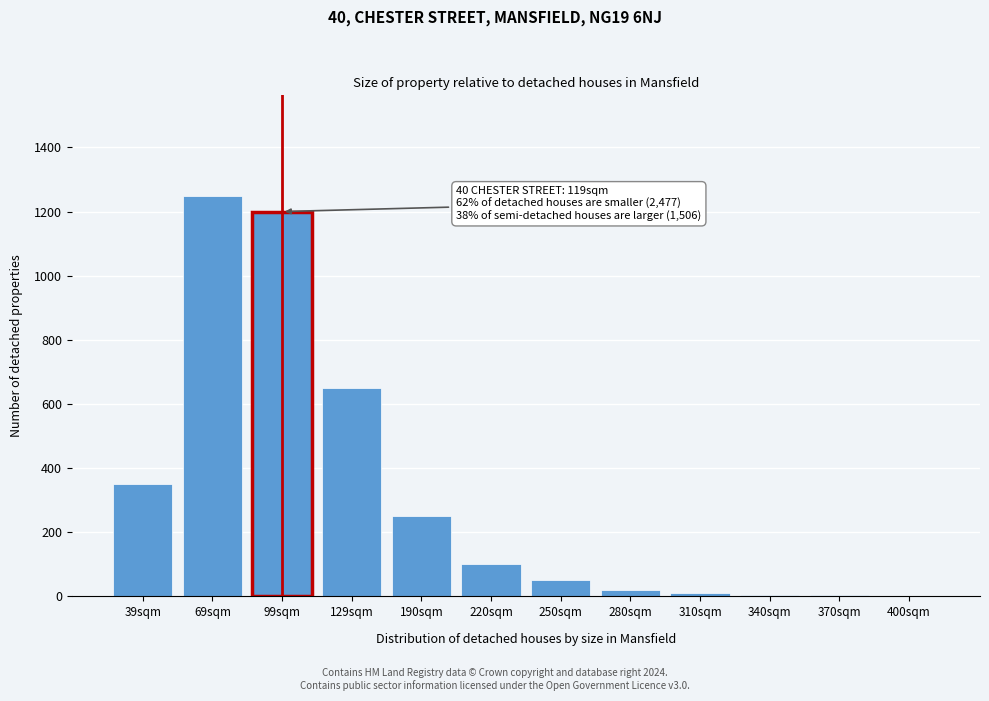

Which category has the highest value across all series?

69sqm